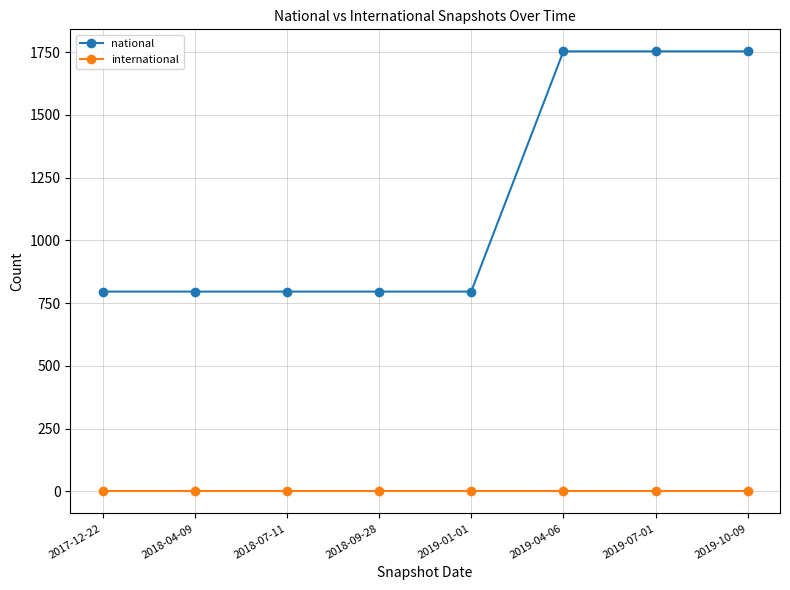

What is the maximum value shown in the chart?

1753